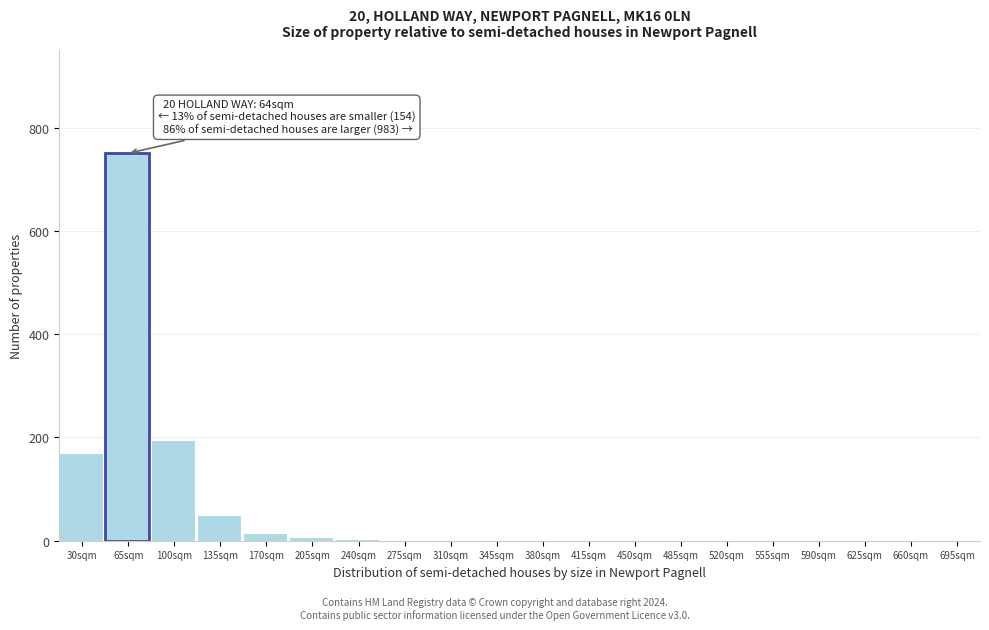

At which label is the value closest to 375?

100sqm